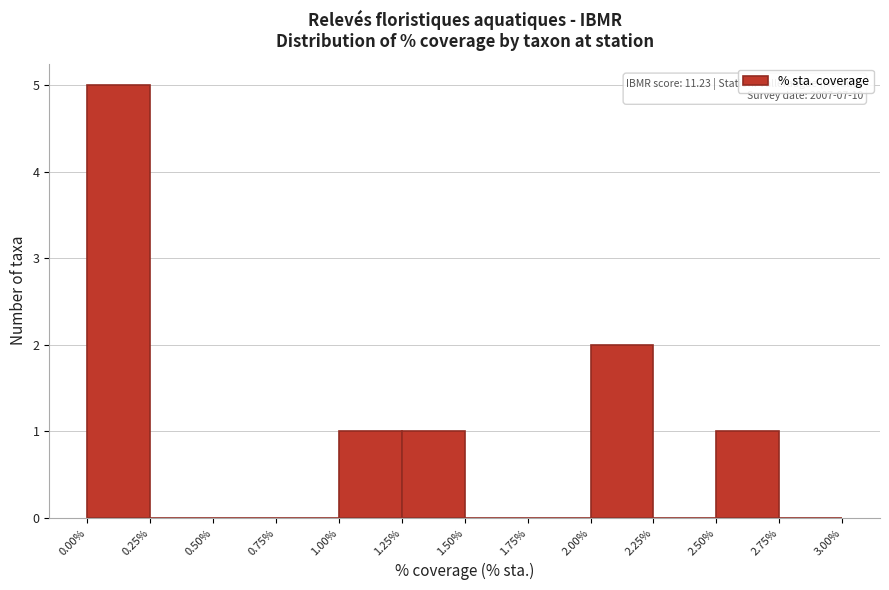

Which range on the x-axis has the tallest bar?

0.00% to 0.25%